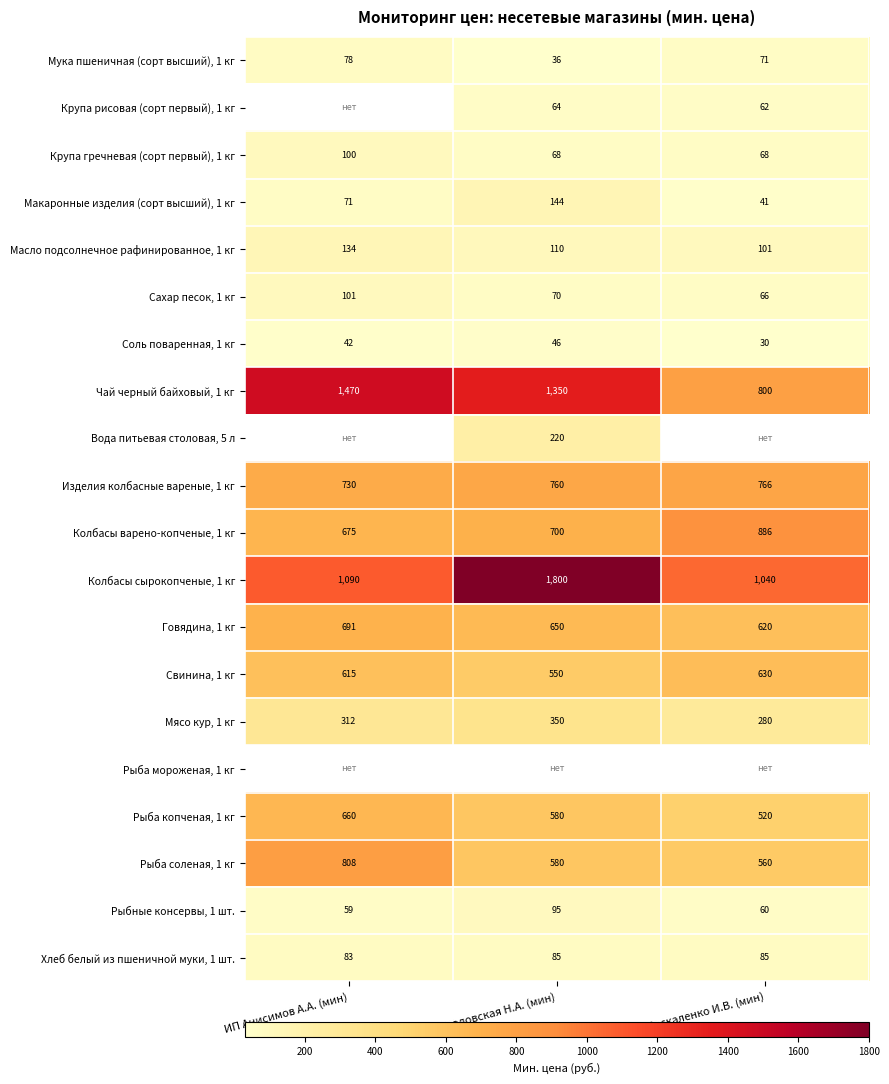

Is it true that Масло подсолнечное рафинированное, 1 кг equals 101 at ИП Москаленко И.В. (мин)?

True